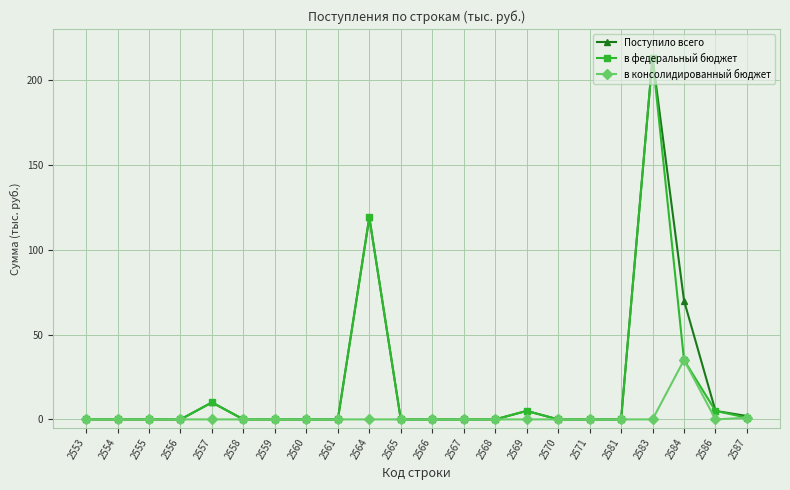

How many distinct data groups are displayed?

3